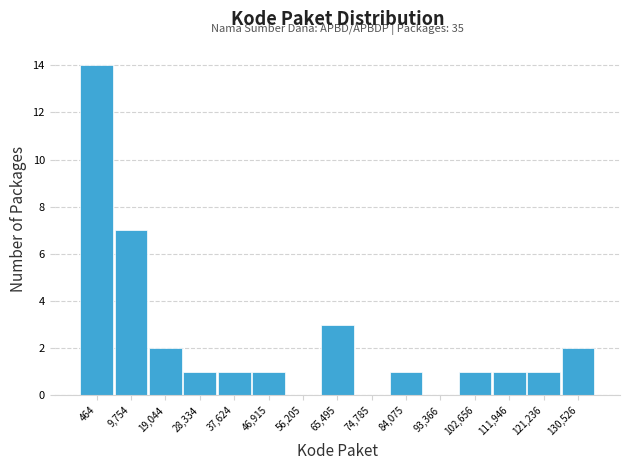

Reading left to right, list all the values displayed in this chart.

464=14	9,754=7	19,044=2	28,334=1	37,624=1	46,915=1	56,205=0	65,495=3	74,785=0	84,075=1	93,366=0	102,656=1	111,946=1	121,236=1	130,526=2